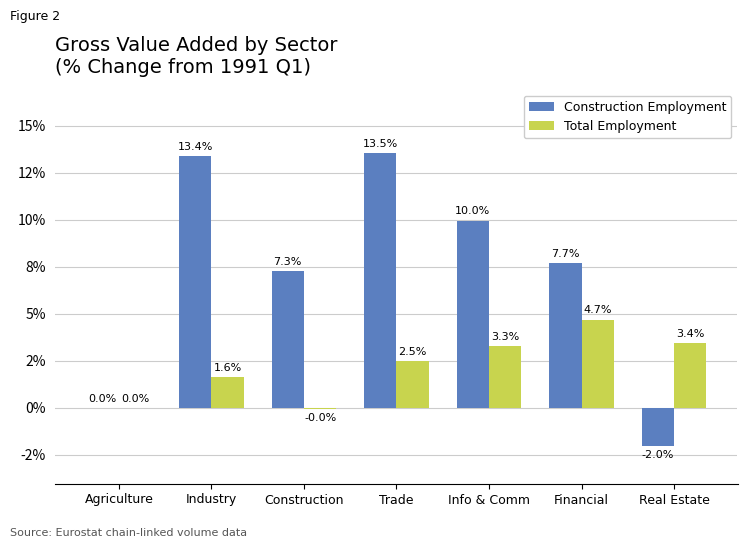

What are all the series names shown in the legend?

Construction Employment, Total Employment